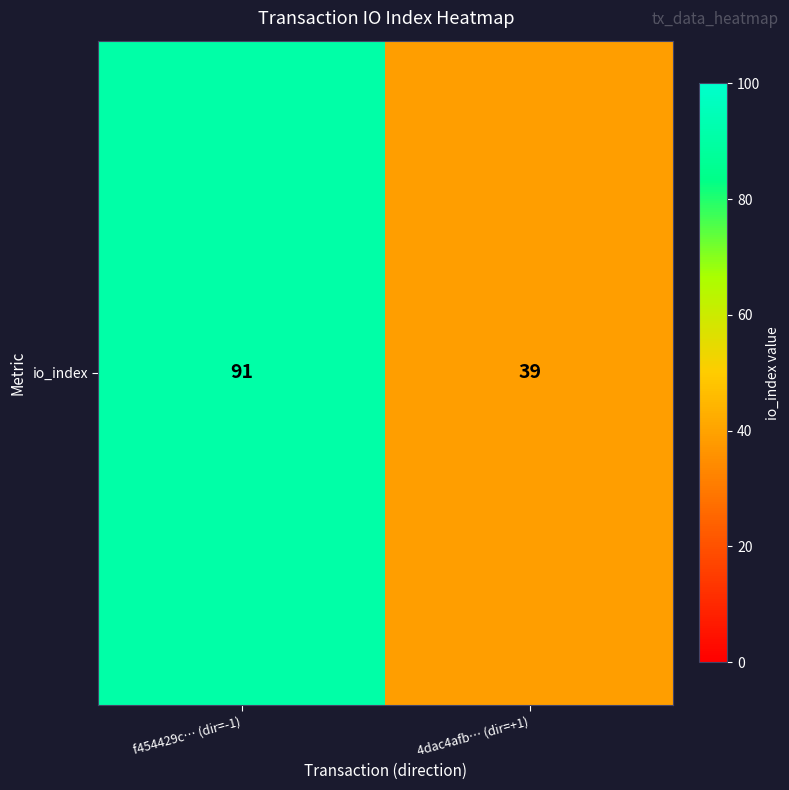

At which label is the value closest to 65?

f454429c… (dir=-1)